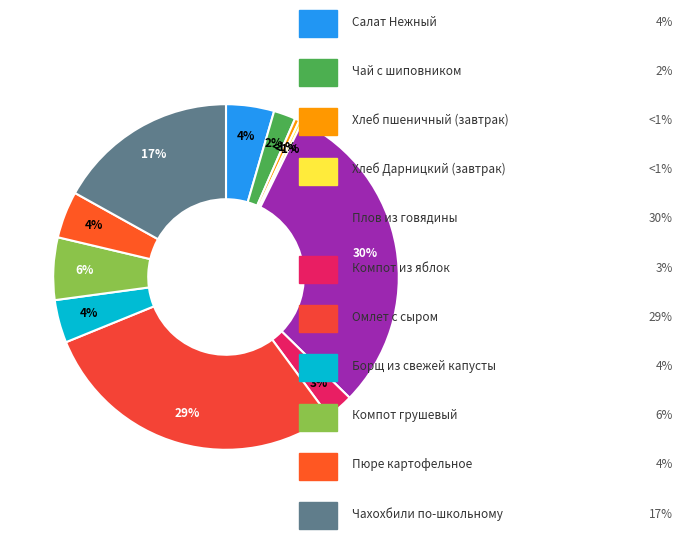

The Плов из говядины slice represents 36% of the pie. True or false?

False